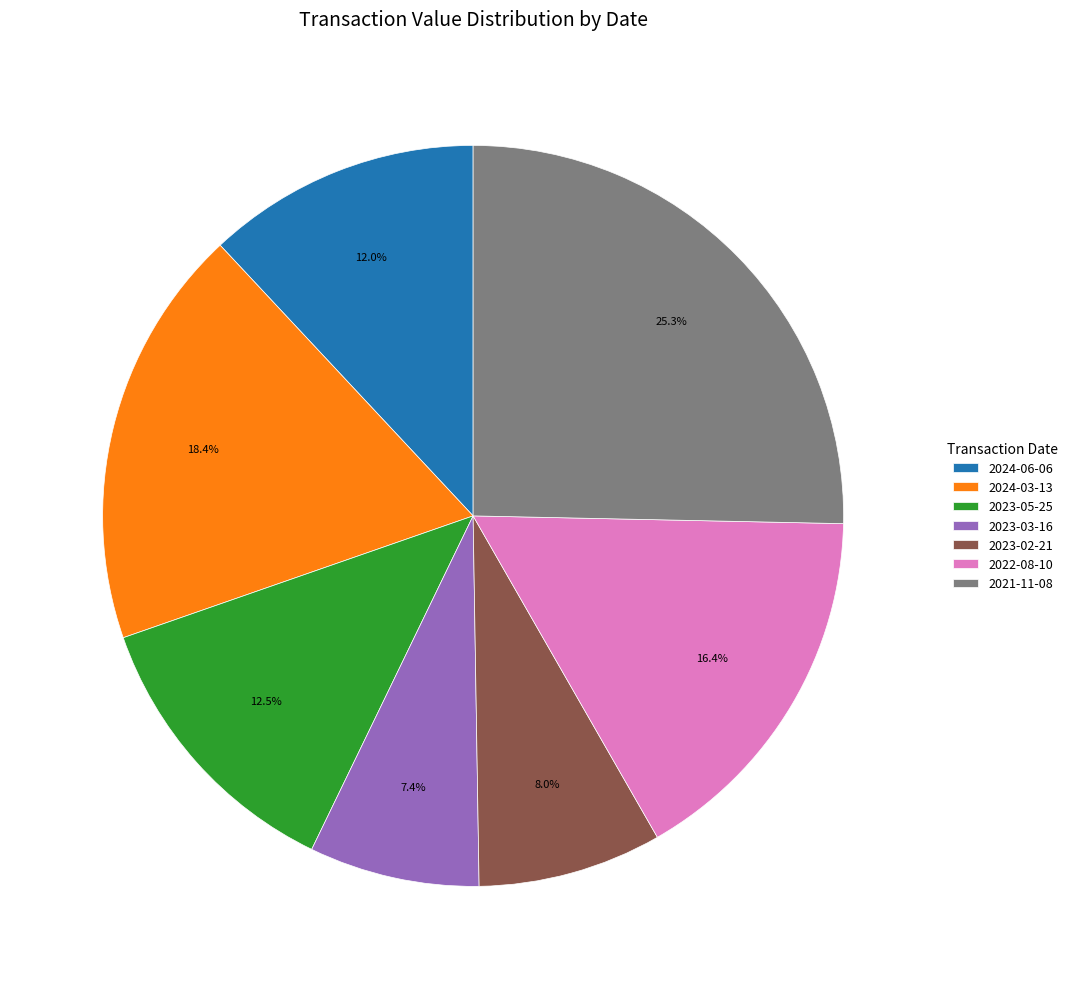

Which category has the biggest portion of the pie?

2021-11-08